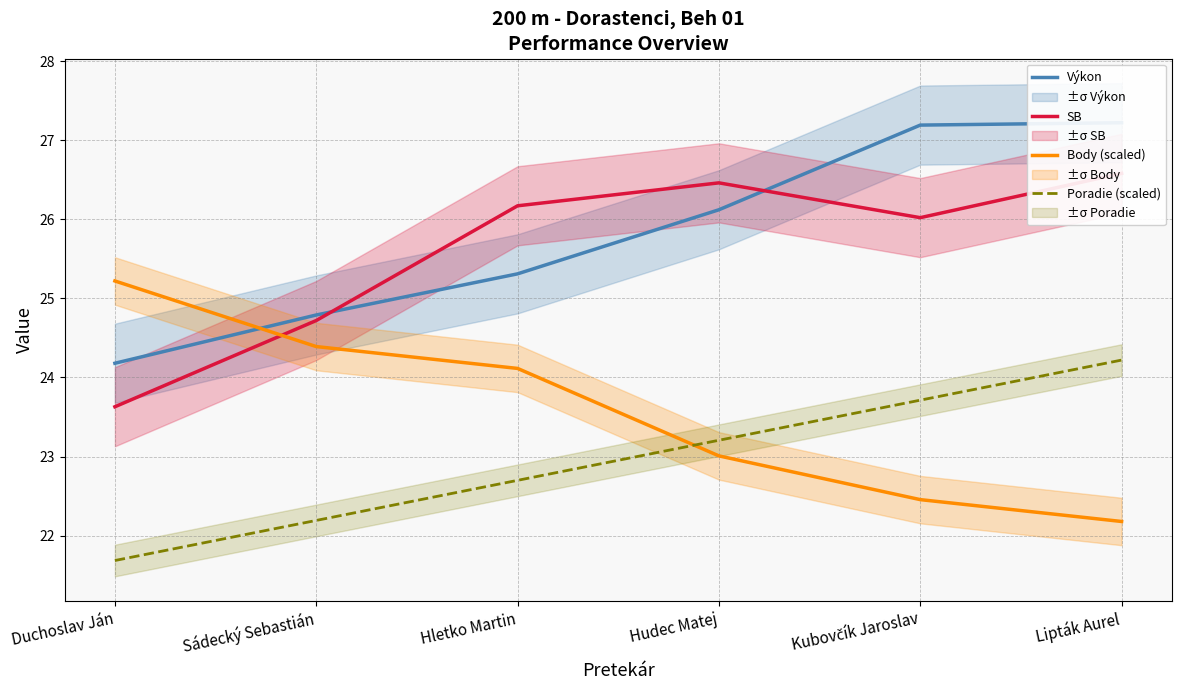

Where is the first local maximum for SB?

Hudec Matej